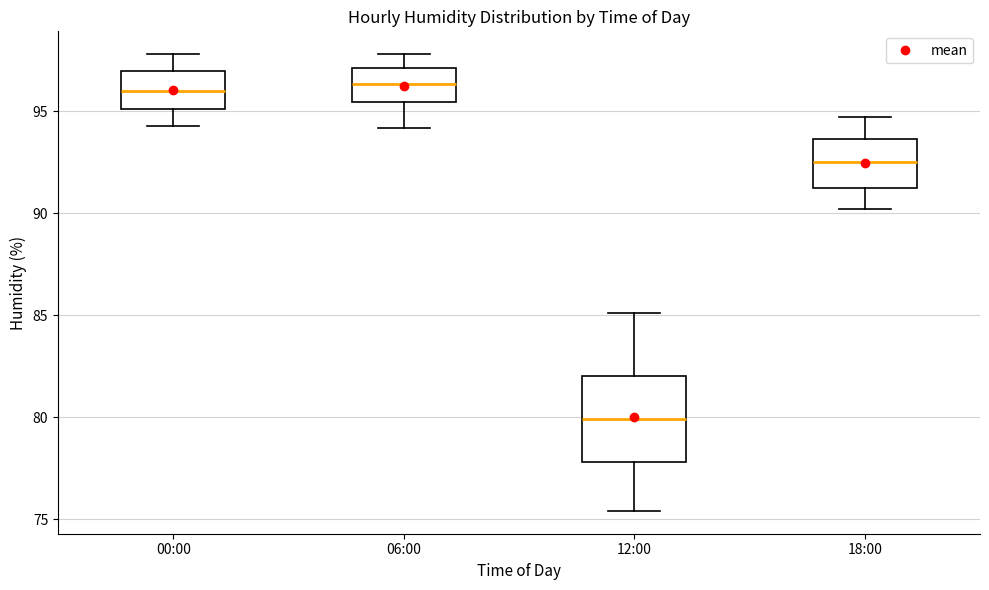

Reading left to right, read every box against the y-axis: the position of its median line, the range the box covers, and the ends of its whiskers. The values are not printed on the chart, so give them approximately, as read against the axis.

00:00: median 96.0, box 95.0 to 97.0, whiskers 94.5 to 98.0
06:00: median 96.5, box 95.5 to 97.0, whiskers 94.0 to 98.0
12:00: median 80.0, box 78.0 to 82.0, whiskers 75.5 to 85.0
18:00: median 92.5, box 91.5 to 93.5, whiskers 90.0 to 94.5